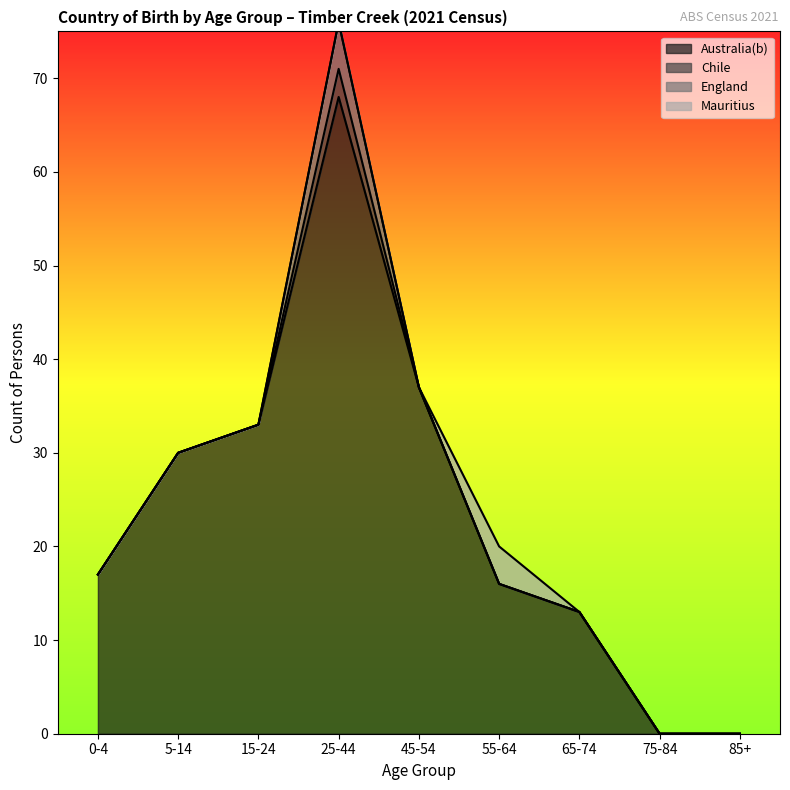

At 0-4, list the series in order from largest to smallest.

Australia(b), Chile, England, Mauritius